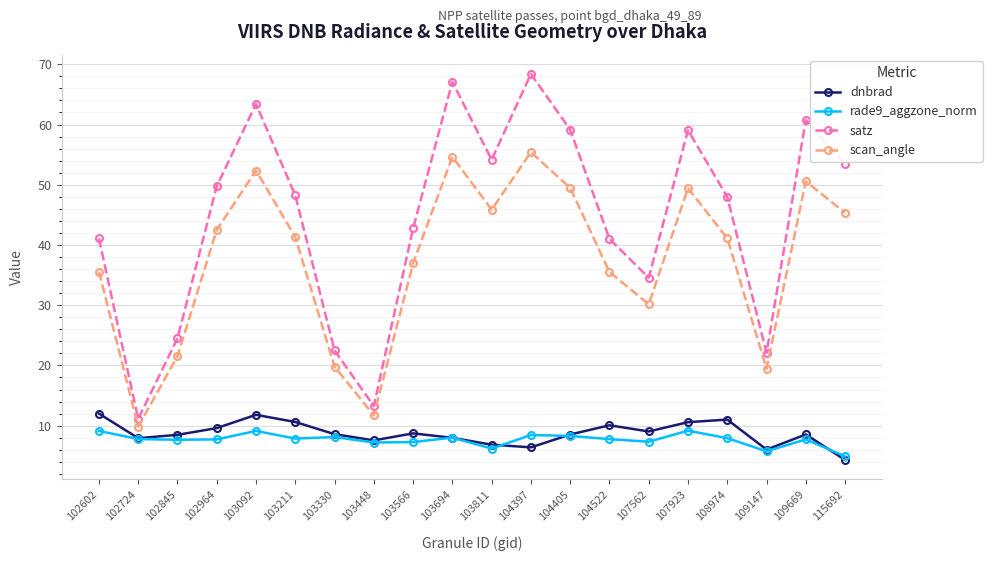

True or false: dnbrad has a value of 11.3 at 103694.

False